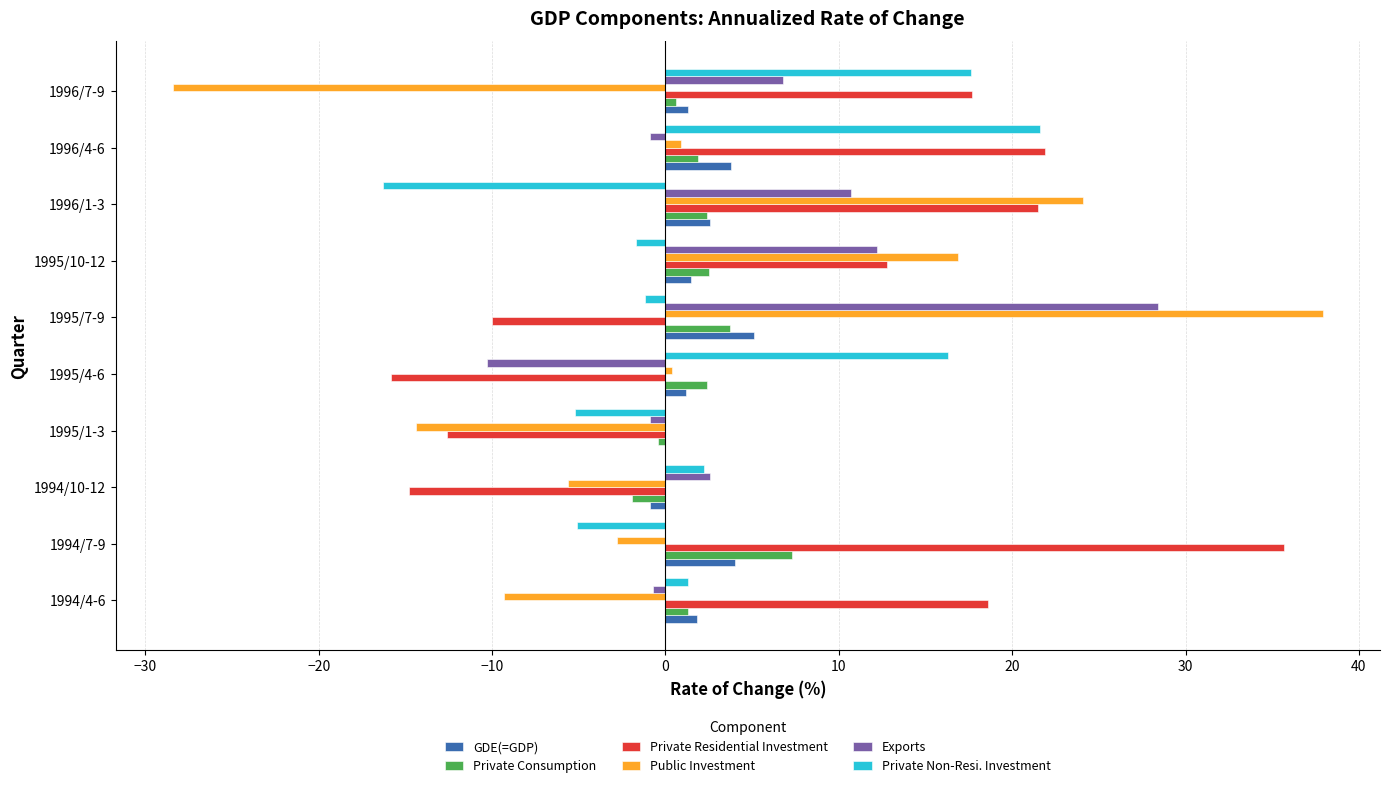

What is the maximum value for Public Investment?

37.9